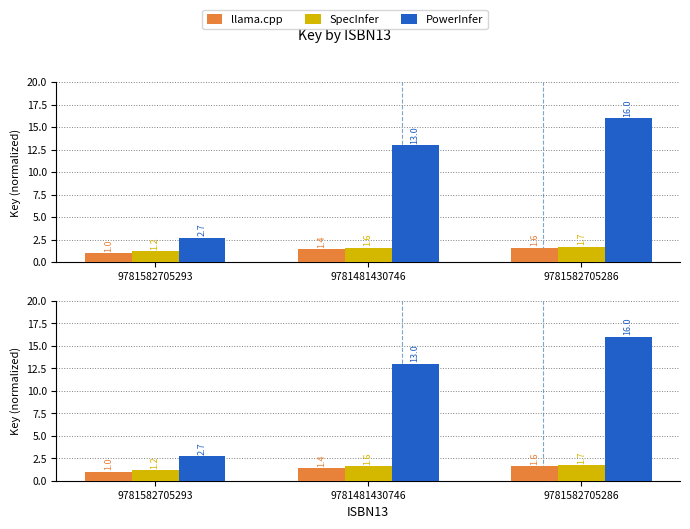

What is the greatest value displayed?

16.0